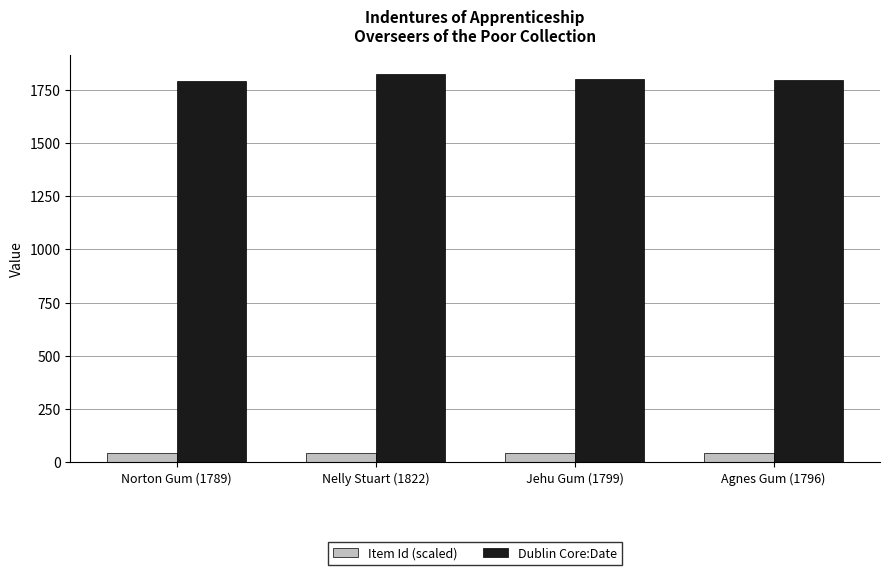

What is the label of the 2nd bar from the right?

Jehu Gum (1799)